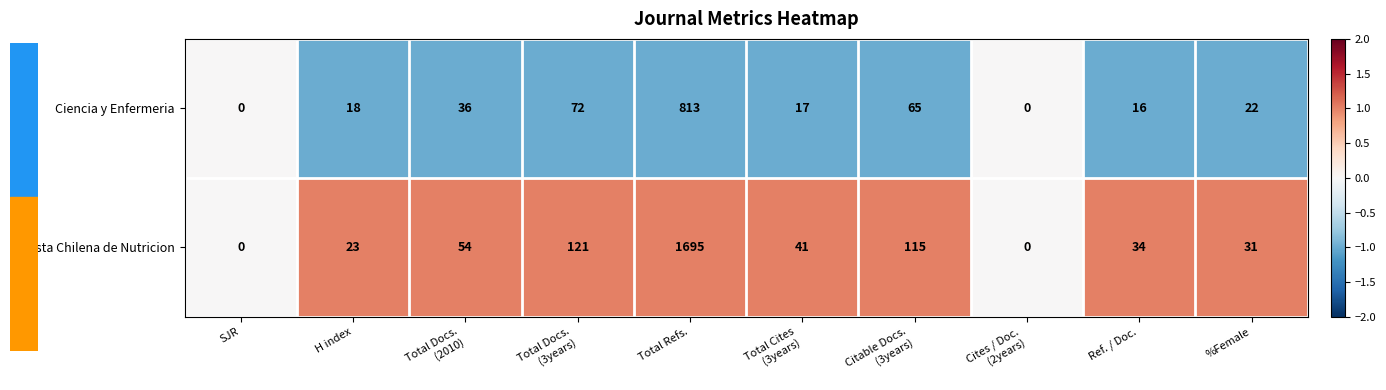

The Revista Chilena de Nutricion series shows 1695 at Total Refs.. True or false?

True